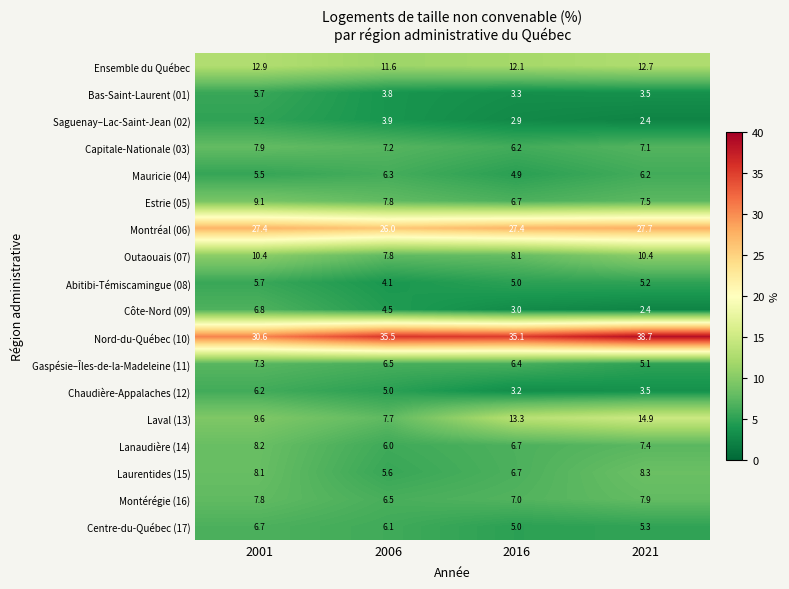

What is the total value across all series at 2016?

163.0